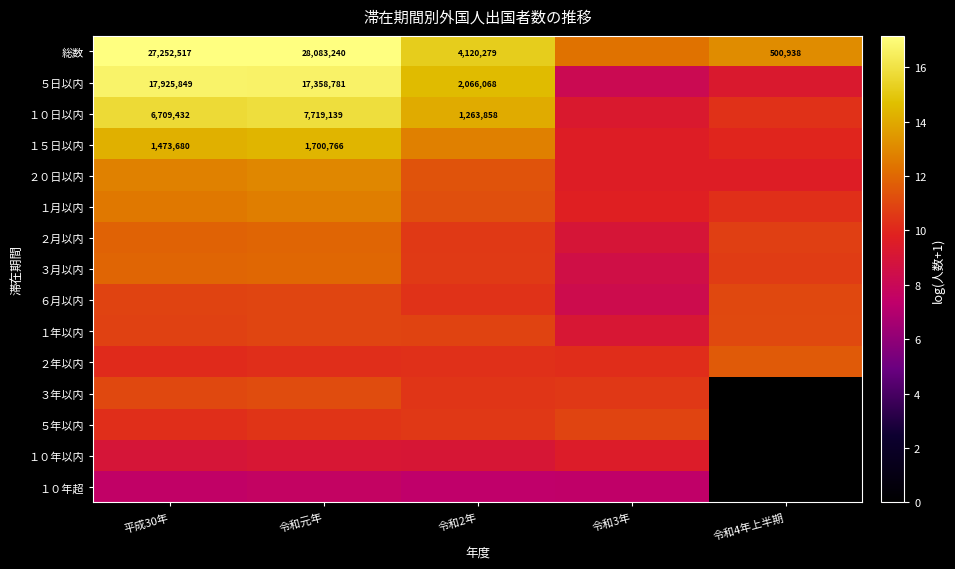

The value of １０日以内 at 令和4年上半期 is 14.8. True or false?

False